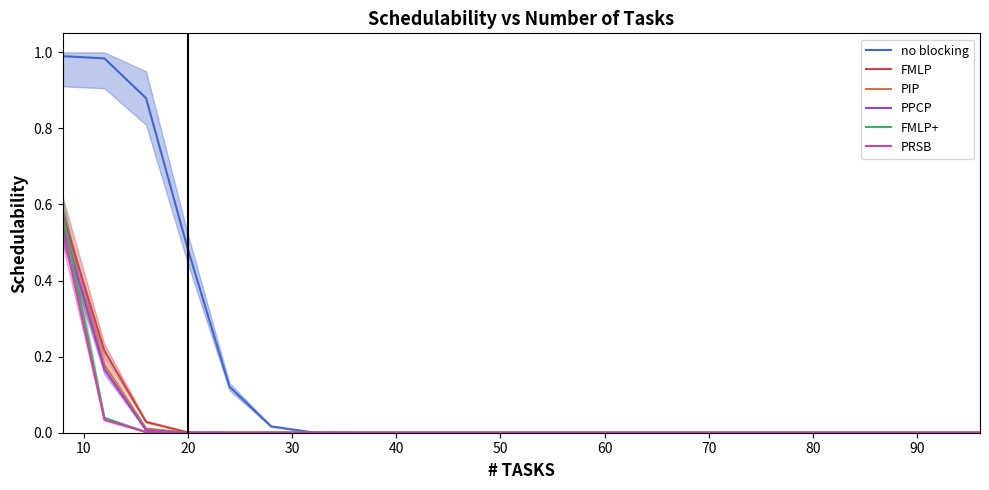

True or false: FMLP+ has a value of 0.0 at 40.

True